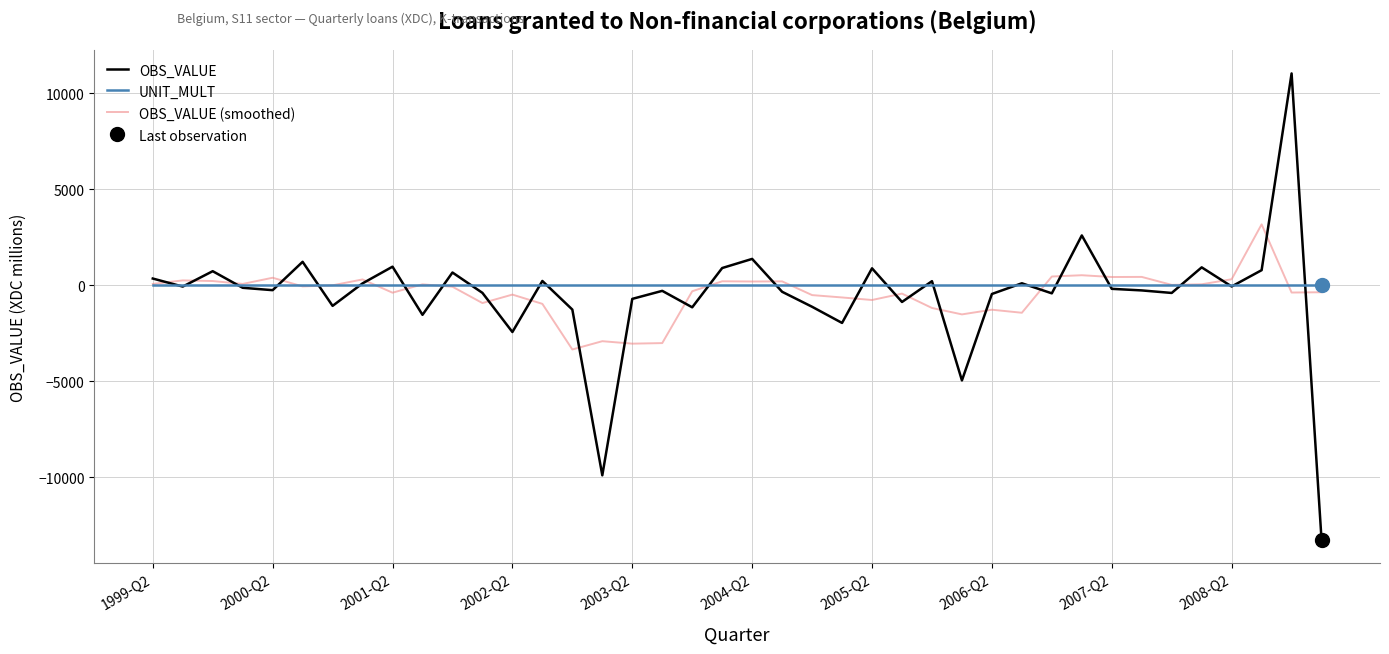

Which series changed the most between 10 and 13?

OBS_VALUE (smoothed)